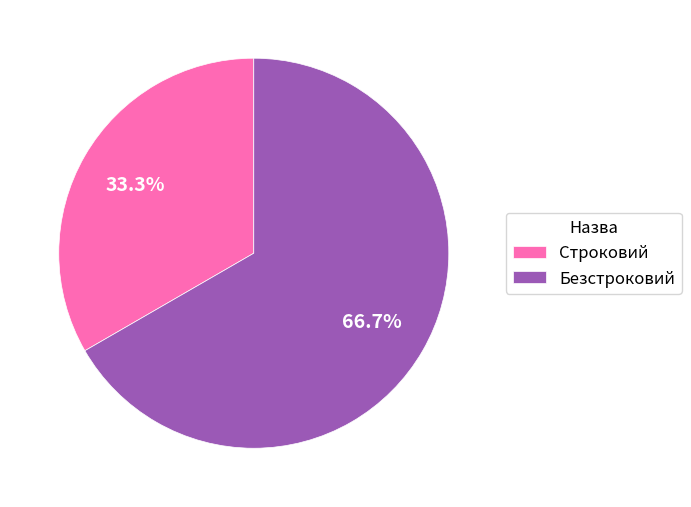

To the nearest percent, what percentage of the pie is Строковий?

33%